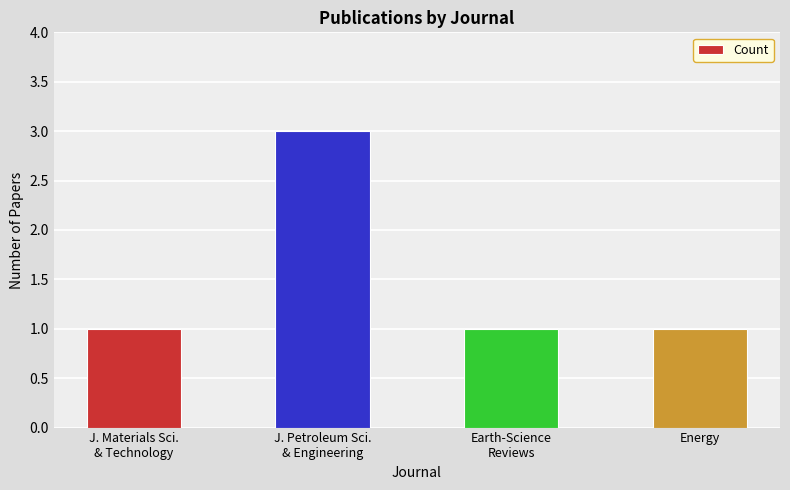

What is the greatest value displayed?

3